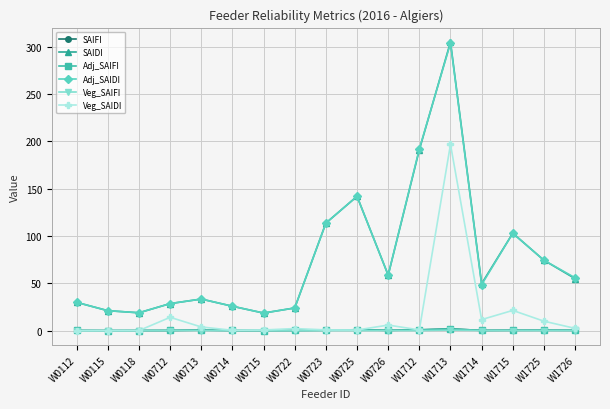

What is the difference between the second highest and minimum values in the SAIDI series?

172.6